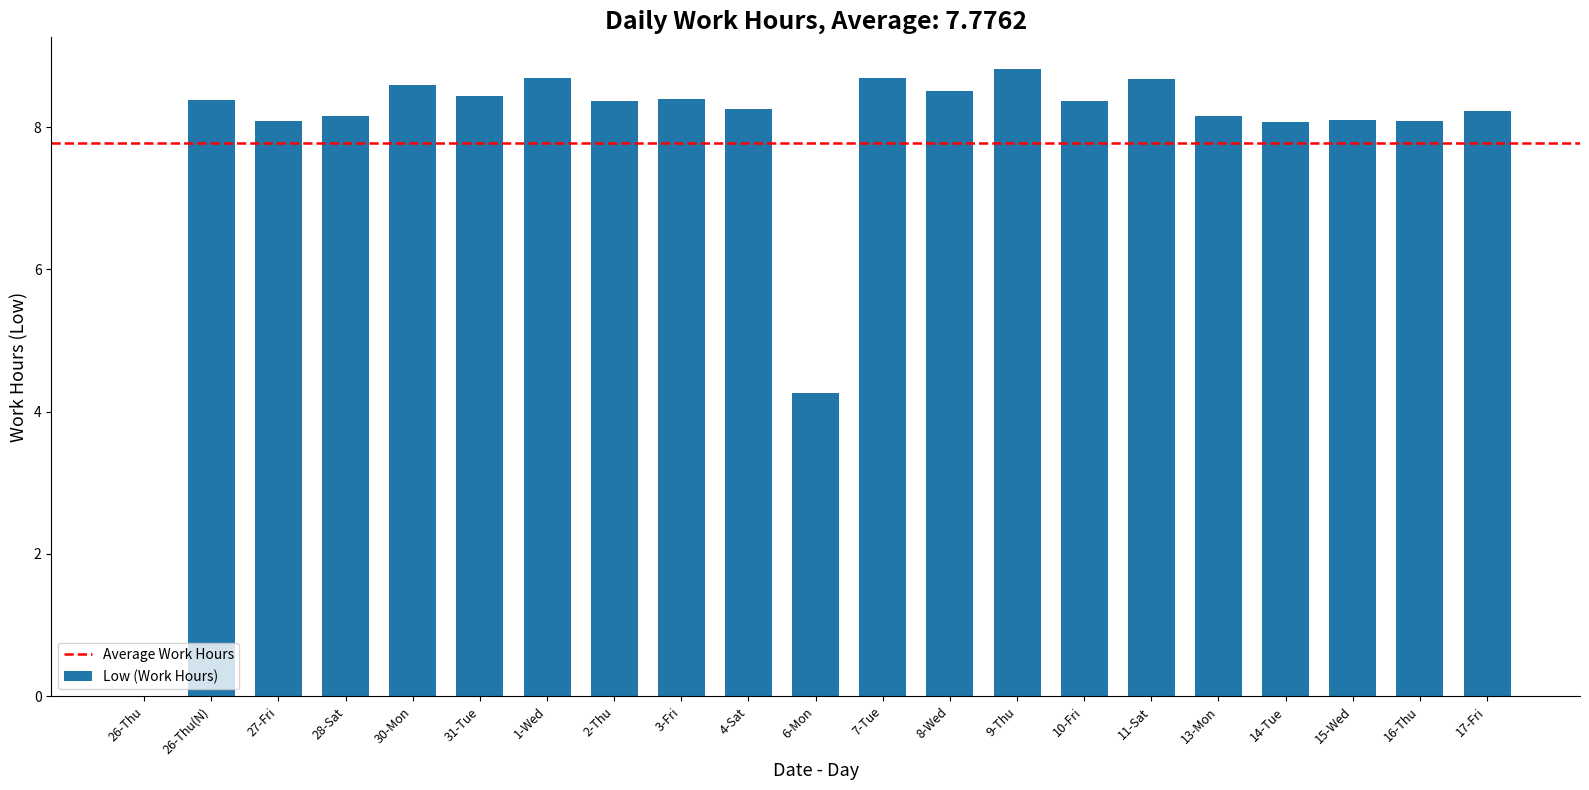

How many data points does each series have?

21